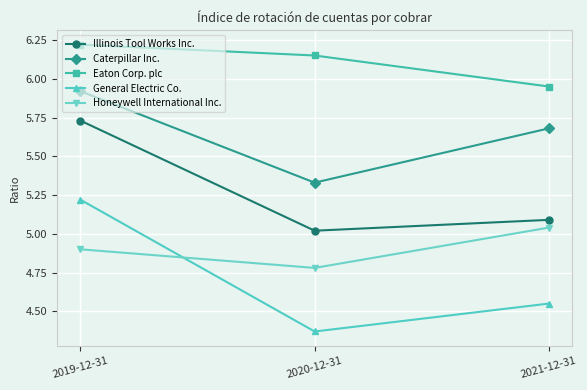

The value of Eaton Corp. plc at 2020-12-31 is 6.2. True or false?

True